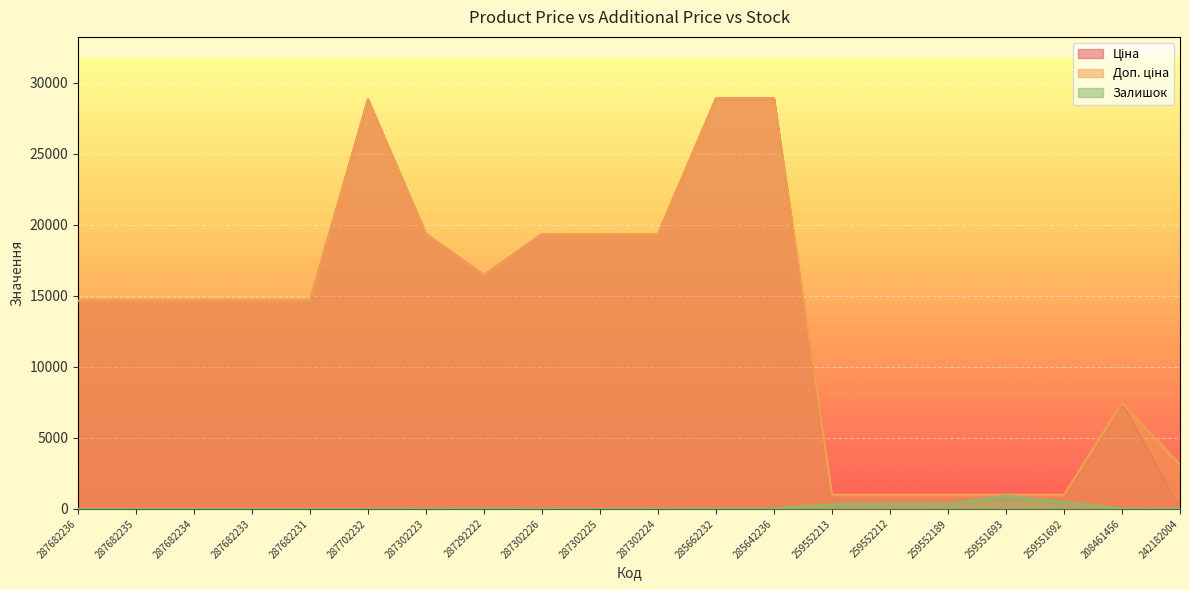

True or false: Доп. ціна and Ціна intersect in this chart.

False